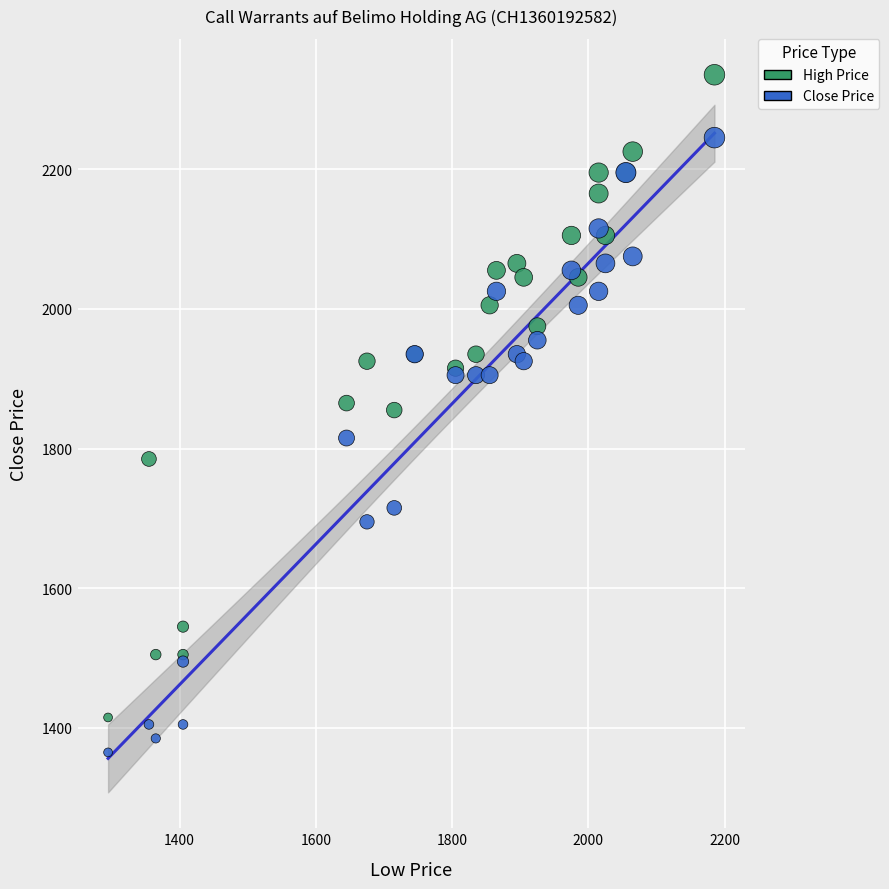

Which series contains the lowest Y value?

Close Price